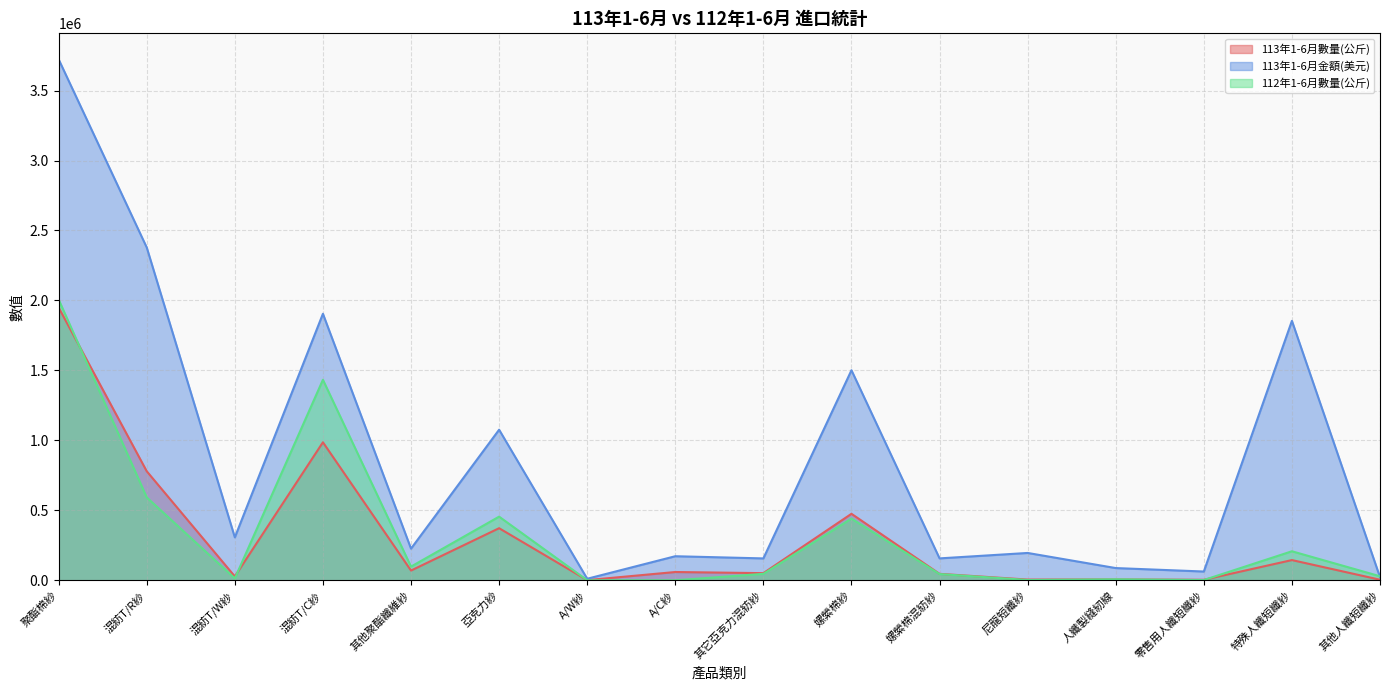

How many values in the 113年1-6月金額(美元) series are below 226000?

8